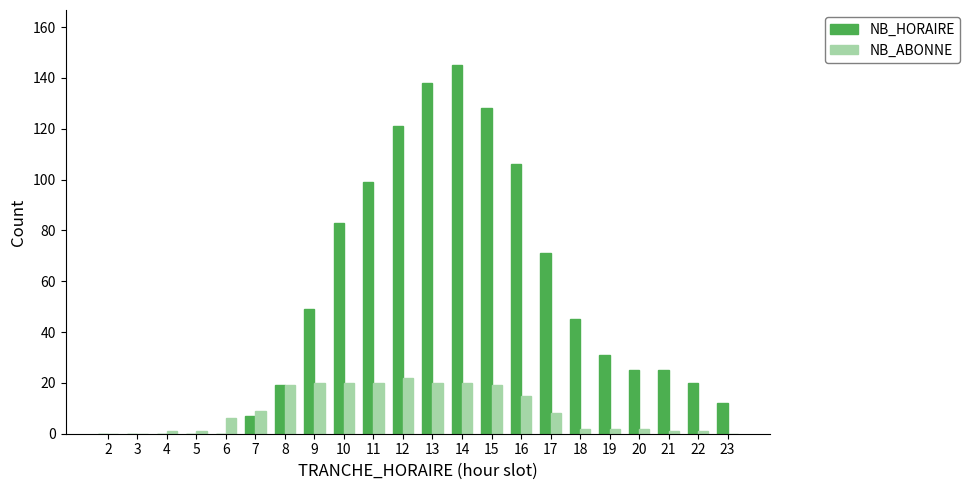

At which category does the chart reach its peak across all series?

14